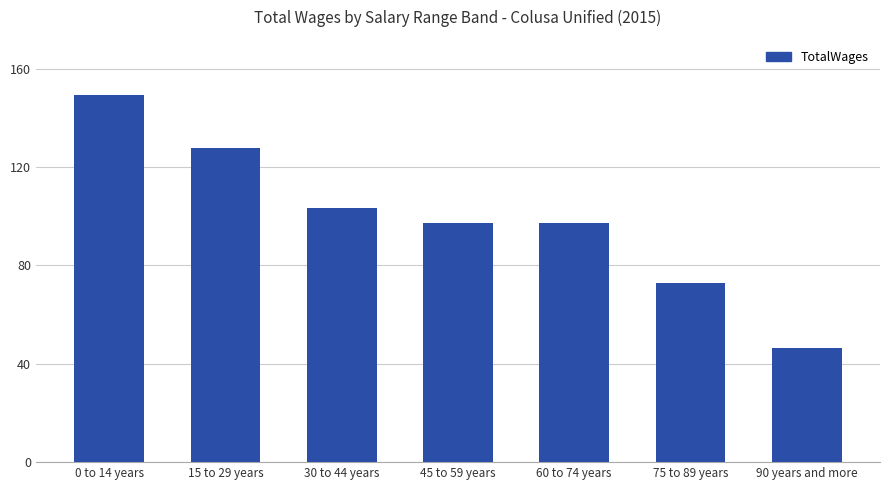

Are the bars horizontal?

No